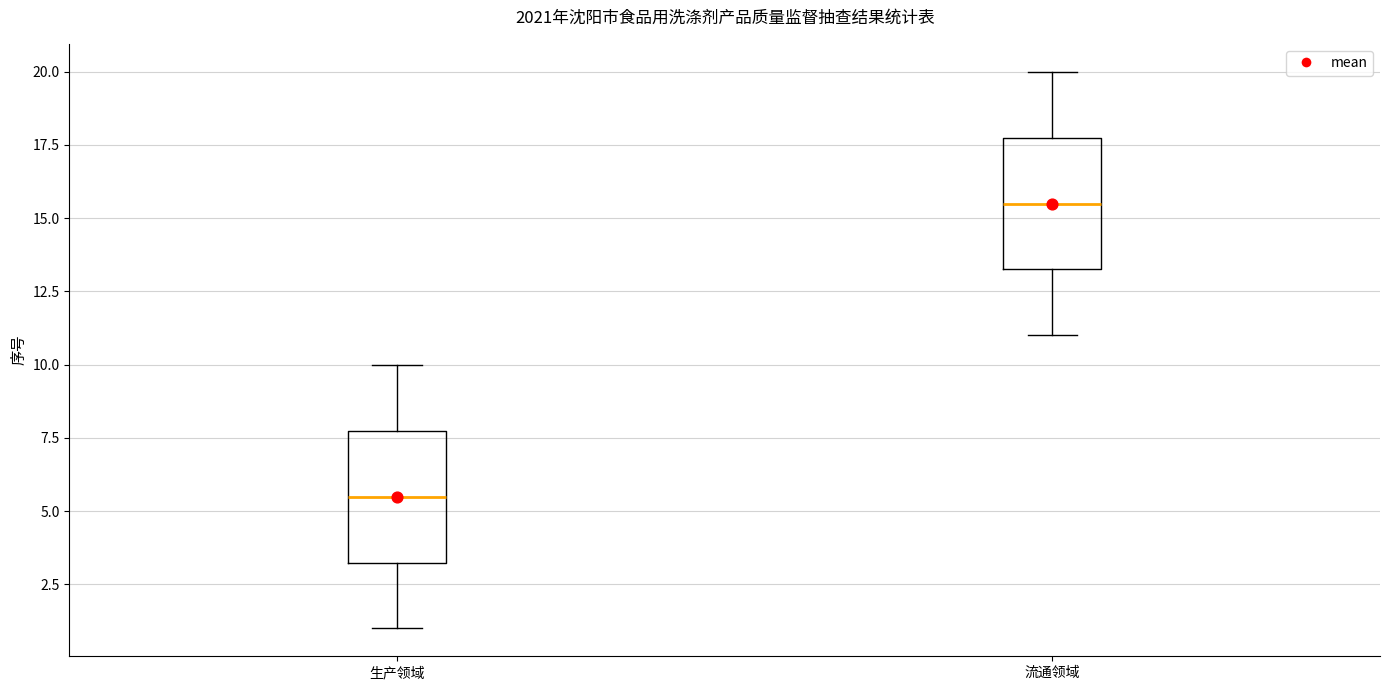

Reading left to right, read every box against the y-axis: the position of its median line, the range the box covers, and the ends of its whiskers. The values are not printed on the chart, so give them approximately, as read against the axis.

生产领域: median 5.5, box 3.5 to 8.0, whiskers 1.0 to 10.0
流通领域: median 15.5, box 13.5 to 18.0, whiskers 11.0 to 20.0